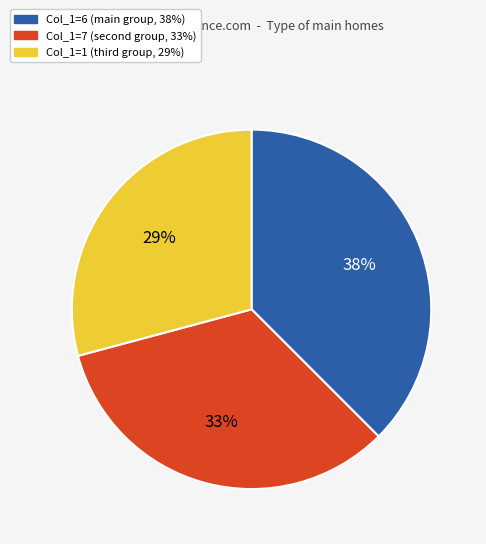

Does any single category account for the majority?

No